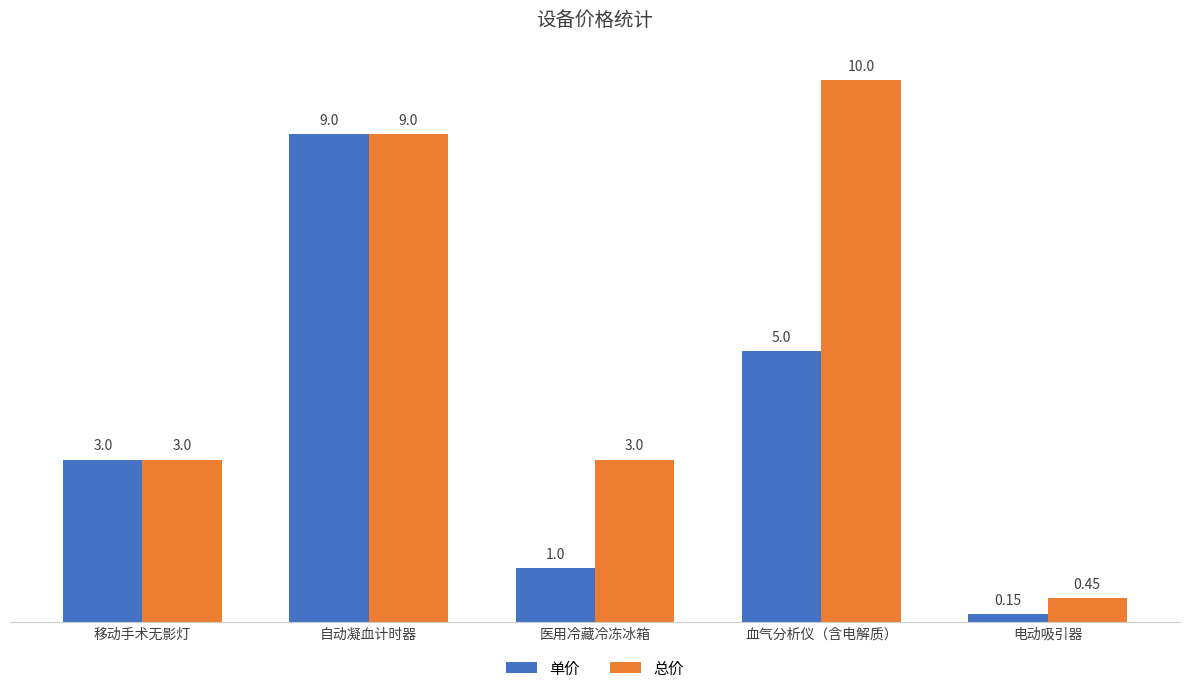

How many data points in 单价 are less than 3?

2